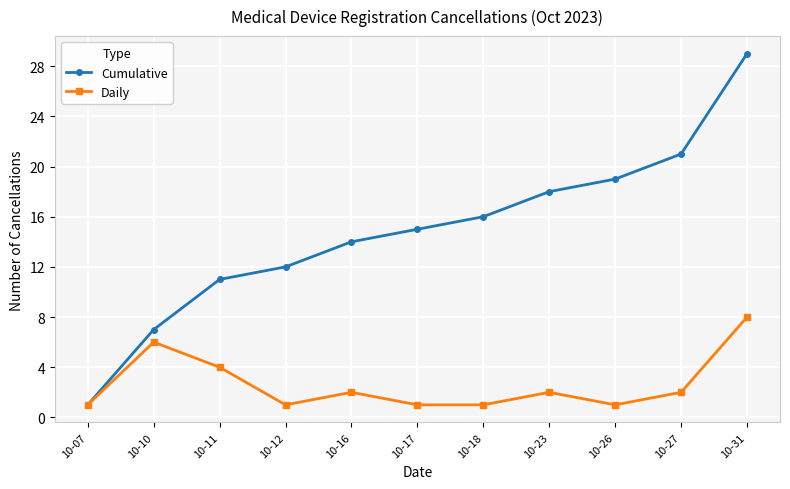

What is the difference between the highest and lowest values at 10-11?

7